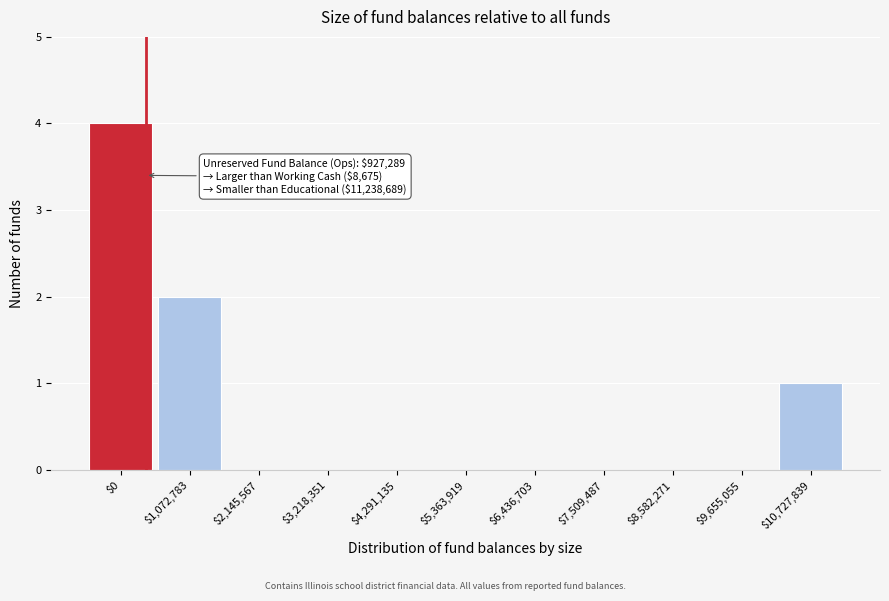

What is the sum of all values?

7